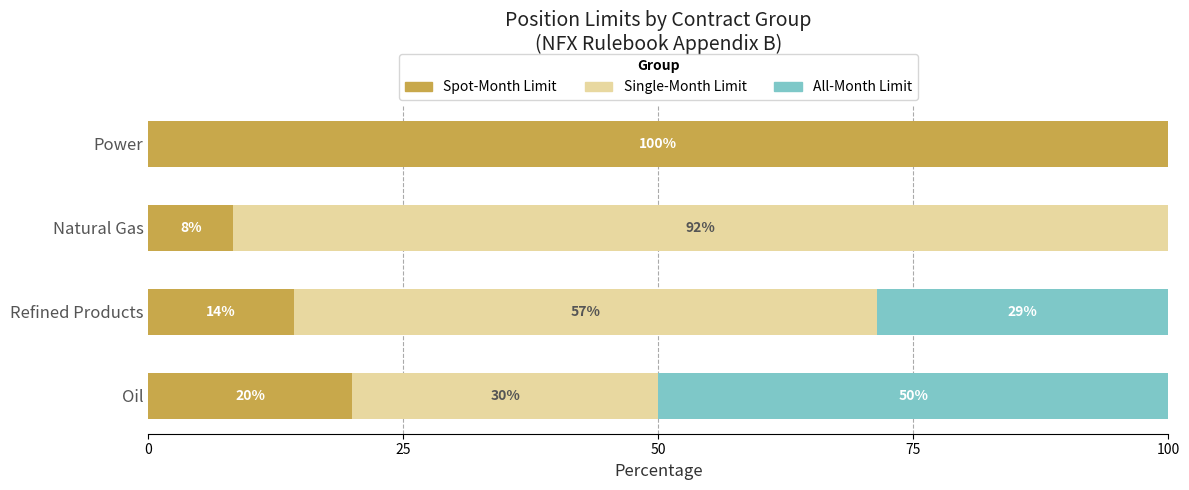

What is the total value across all series at Refined Products?

100.0